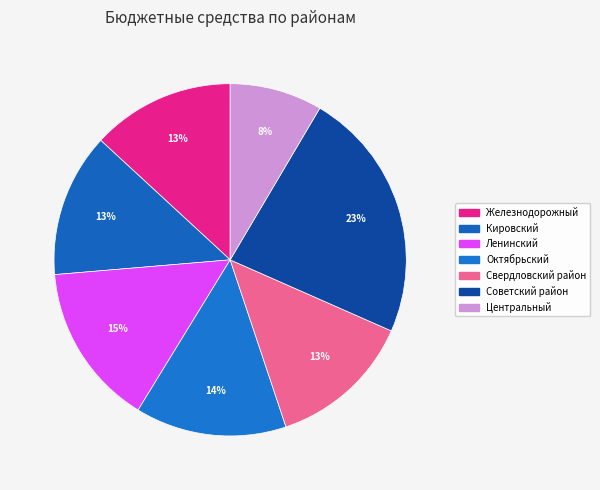

To the nearest percent, what is the difference between the largest and smallest slice percentages?

15%